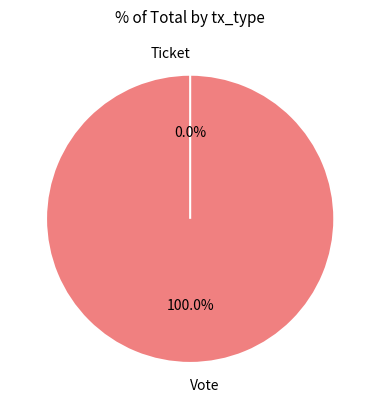

What is the total percentage of Ticket and Vote?

100.0%